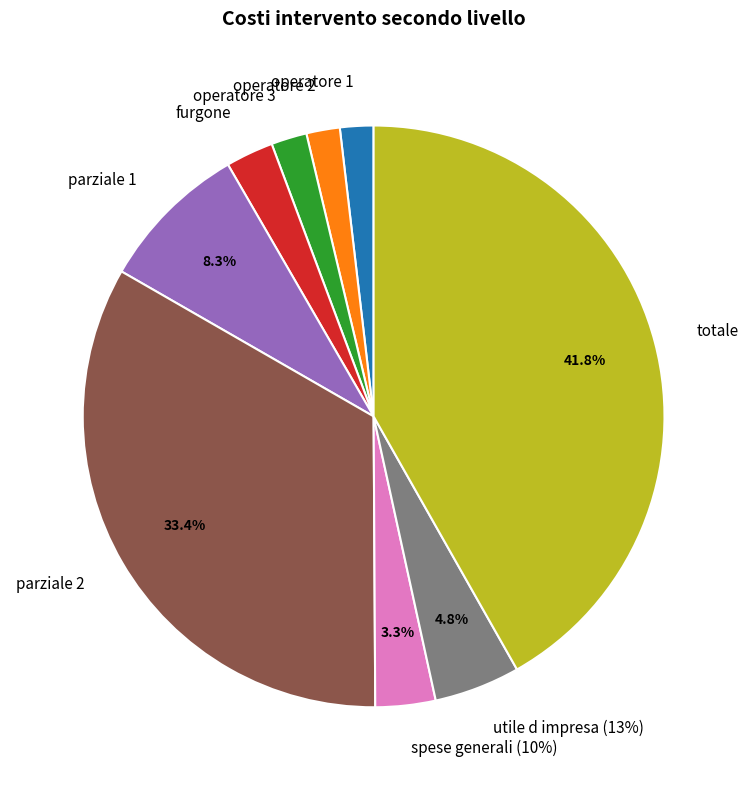

To the nearest percent, what is the difference between the largest and smallest slice percentages?

40%